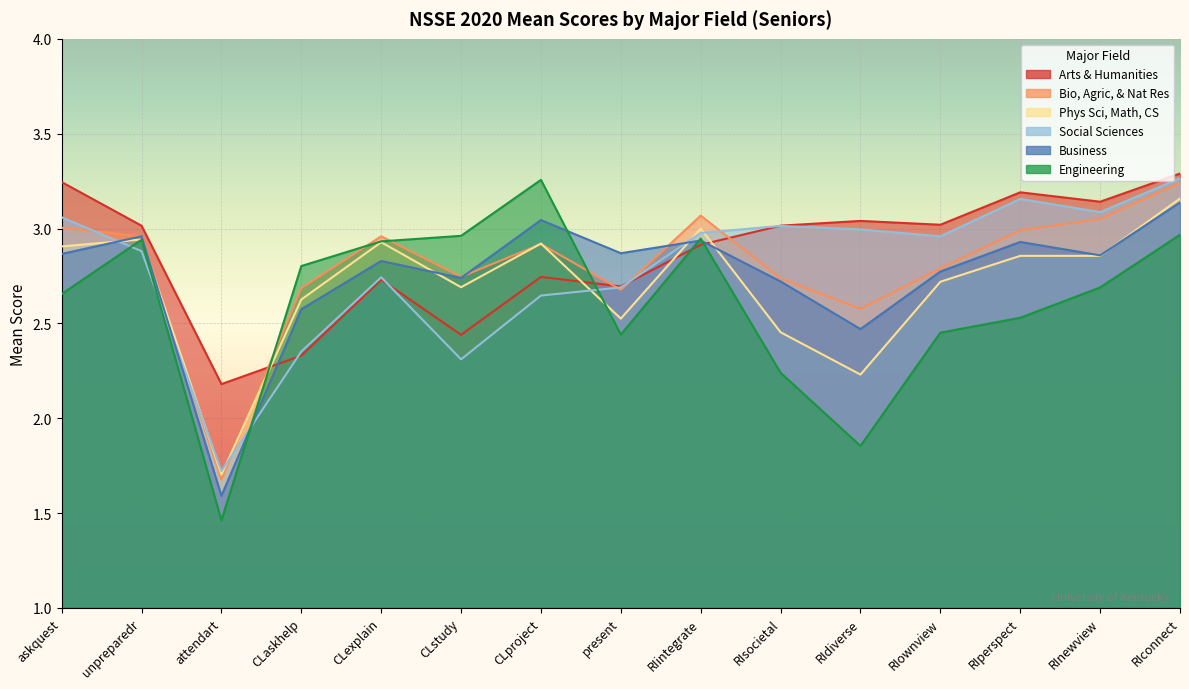

At which label does Engineering first exceed 2?

askquest